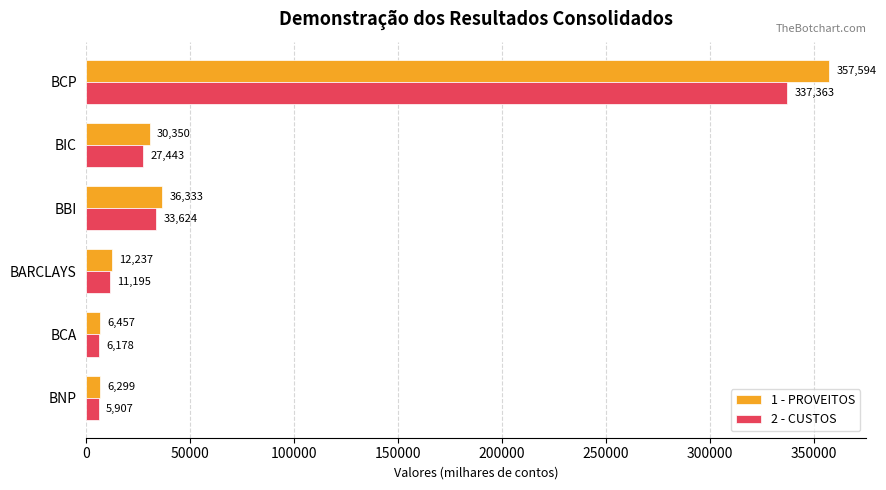

What is the highest value of the 2 - CUSTOS series?

337363